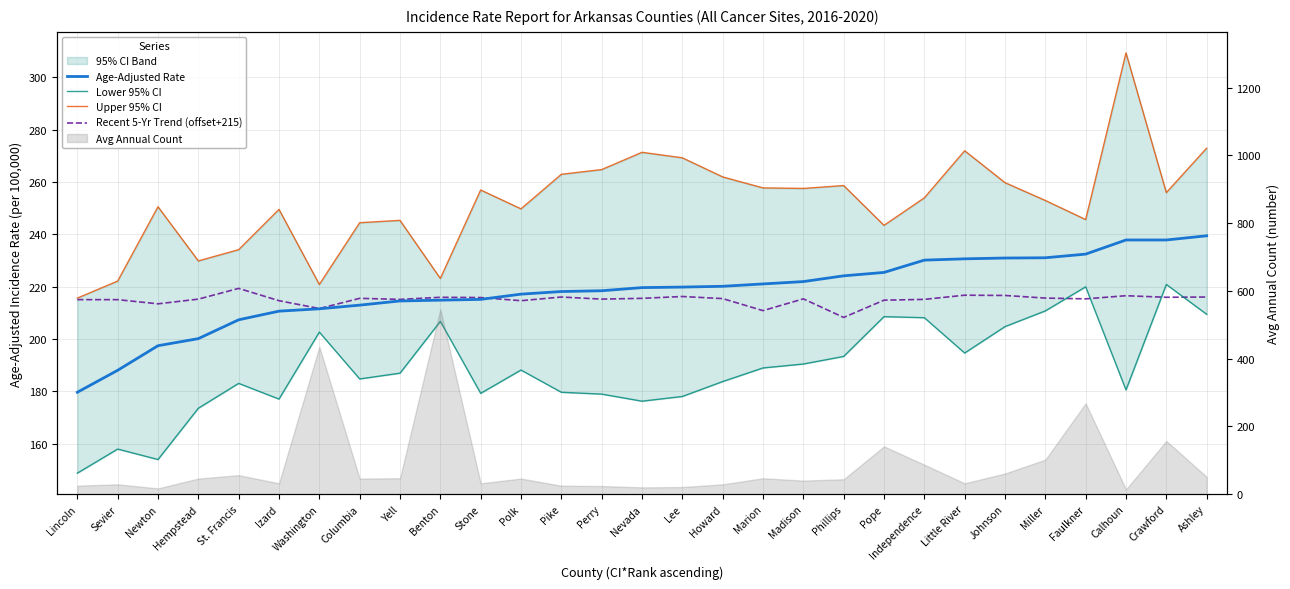

Does the chart have visible grid lines?

Yes